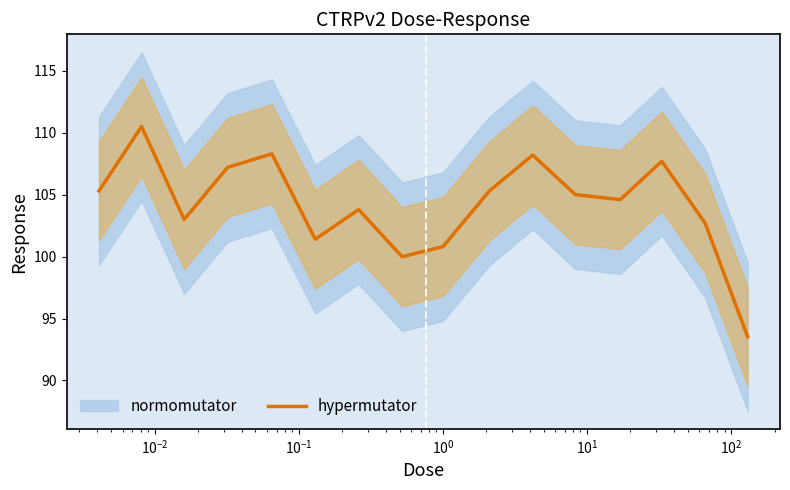

What is the minimum value for hypermutator?

93.5